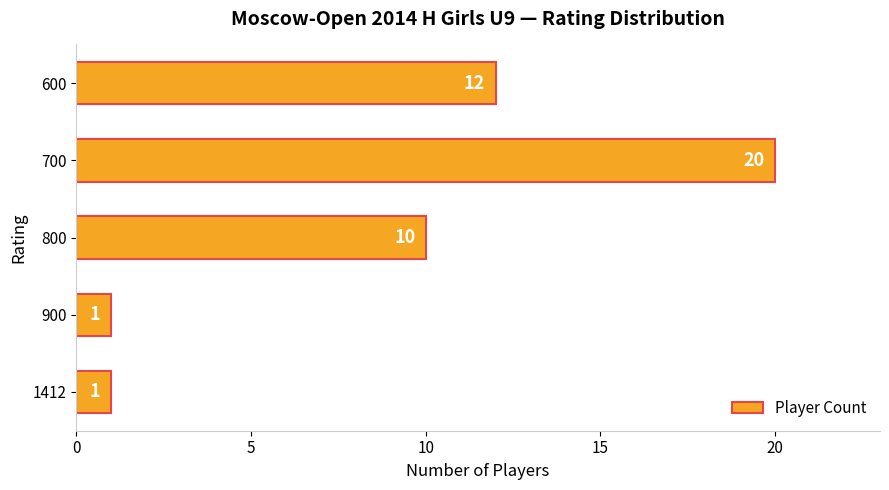

What is the difference between the maximum and minimum values?

19